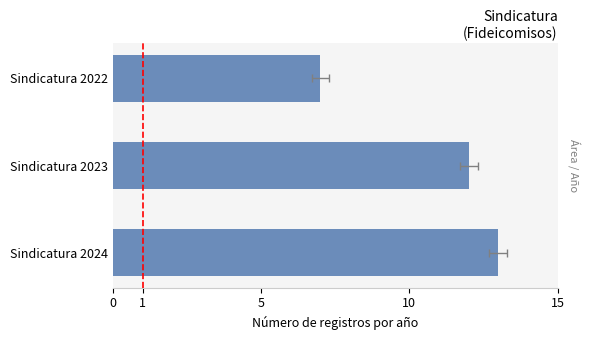

The value at Sindicatura 2023 is 18. True or false?

False